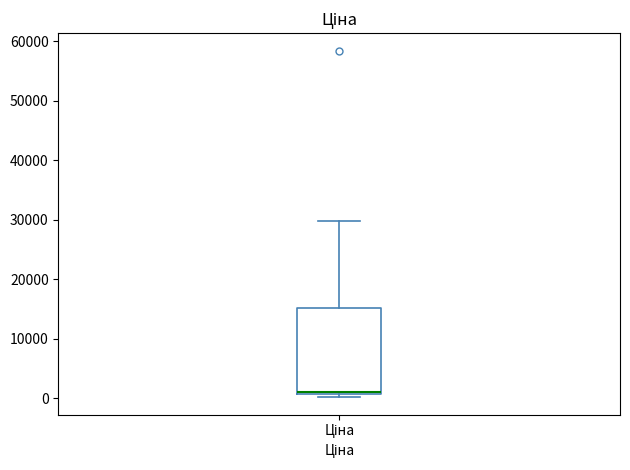

Where is the lower edge of the box for Ціна on the y-axis? The values are not printed on the chart, so give them approximately, as read against the axis.

1000